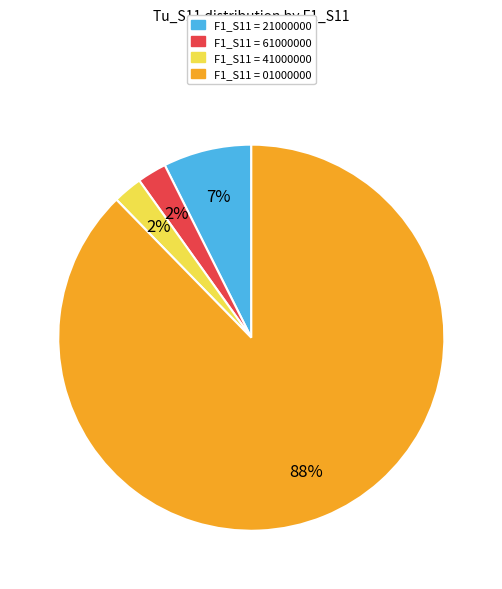

Is there any slice that represents more than half of the pie?

Yes